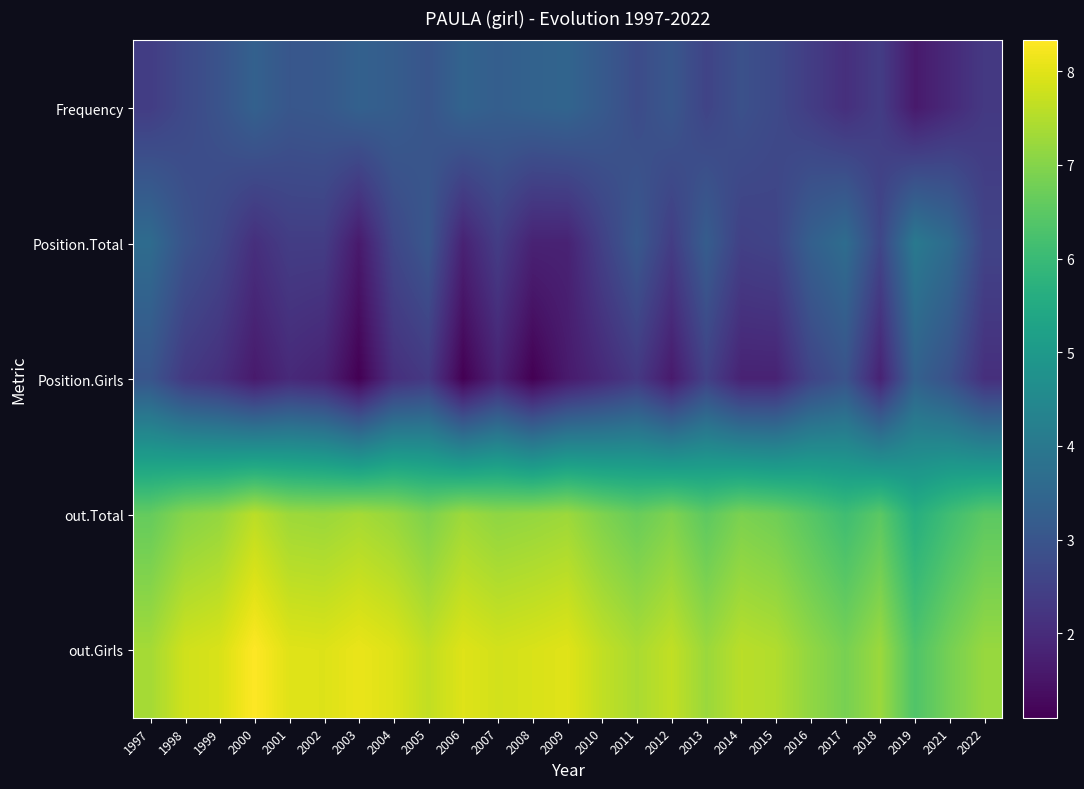

Reading left to right, extract all data points from this chart.

Frequency: 1997=2.4	1998=2.7	1999=2.9	2000=3.3	2001=3.0	2002=3.1	2003=3.3	2004=3.2	2005=3.0	2006=3.4	2007=3.3	2008=3.4	2009=3.4	2010=3.1	2011=2.8	2012=3.0	2013=2.6	2014=2.9	2015=2.7	2016=2.4	2017=2.1	2018=2.4	2019=1.6	2021=1.9	2022=2.3
Position.Total: 1997=3.6	1998=2.9	1999=2.6	2000=2.1	2001=2.4	2002=2.4	2003=1.6	2004=2.6	2005=3.0	2006=1.8	2007=2.4	2008=1.8	2009=1.8	2010=2.5	2011=3.1	2012=2.4	2013=3.2	2014=2.5	2015=2.6	2016=3.3	2017=3.7	2018=2.6	2019=4.0	2021=3.6	2022=2.6
Position.Girls: 1997=3.0	1998=2.3	1999=2.1	2000=1.6	2001=1.9	2002=1.8	2003=1.1	2004=2.1	2005=2.3	2006=1.1	2007=1.8	2008=1.1	2009=1.6	2010=1.9	2011=2.3	2012=1.6	2013=2.5	2014=1.8	2015=1.8	2016=2.6	2017=2.9	2018=1.8	2019=3.3	2021=2.9	2022=2.1
out.Total: 1997=6.6	1998=7.0	1999=7.2	2000=7.6	2001=7.3	2002=7.2	2003=7.4	2004=7.2	2005=6.9	2006=7.3	2007=7.1	2008=7.2	2009=7.3	2010=6.9	2011=6.7	2012=6.9	2013=6.5	2014=6.9	2015=6.8	2016=6.4	2017=6.1	2018=6.5	2019=5.6	2021=6.1	2022=6.5
out.Girls: 1997=7.3	1998=7.8	1999=7.9	2000=8.3	2001=8.0	2002=8.0	2003=8.1	2004=8.0	2005=7.7	2006=8.0	2007=7.8	2008=7.9	2009=8.0	2010=7.7	2011=7.4	2012=7.7	2013=7.2	2014=7.6	2015=7.5	2016=7.1	2017=6.9	2018=7.2	2019=6.3	2021=6.8	2022=7.2